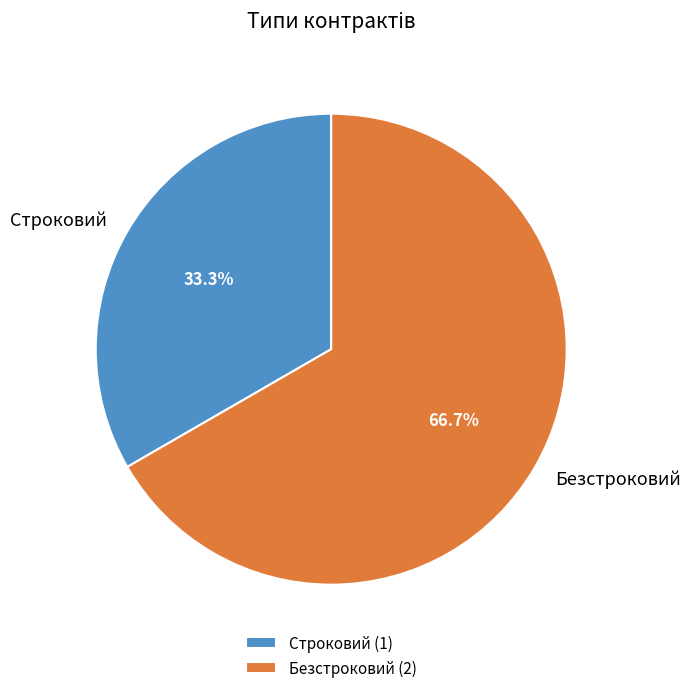

Which has a higher value, Строковий or Безстроковий?

Безстроковий